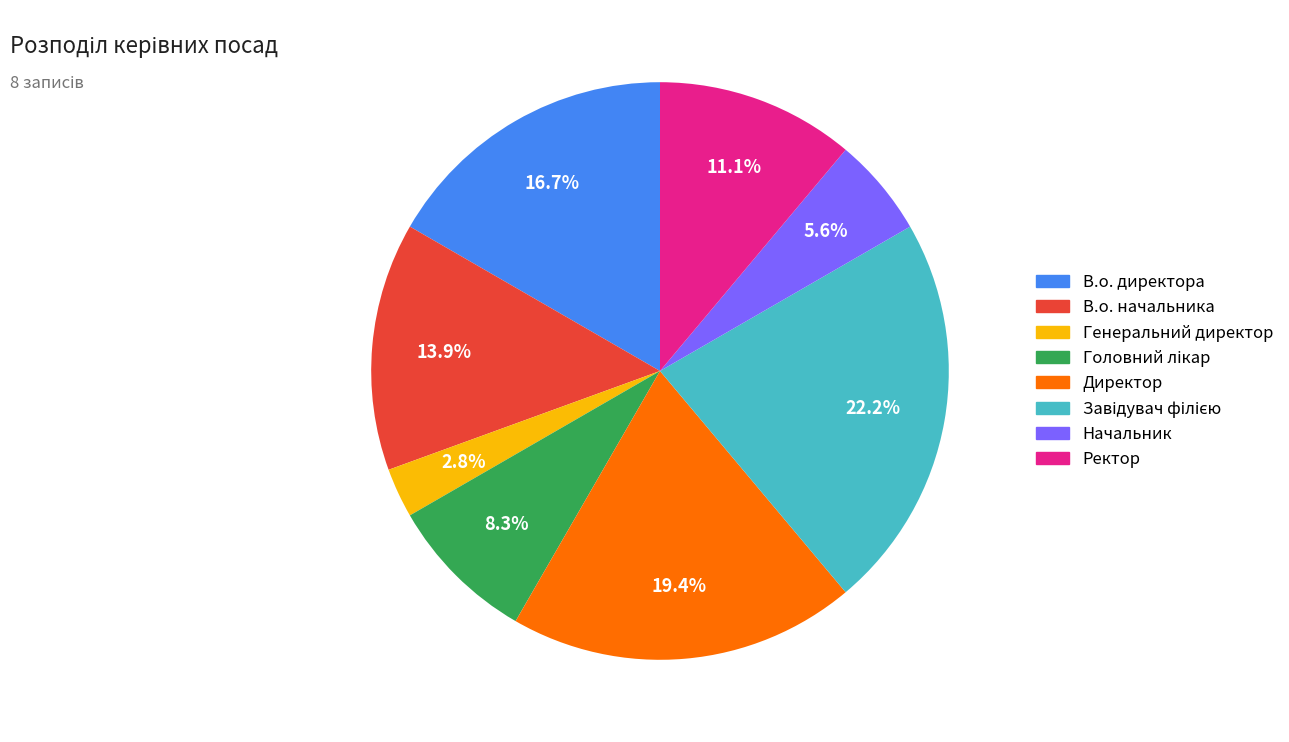

Is the sum of Начальник and В.о. директора greater than half?

No